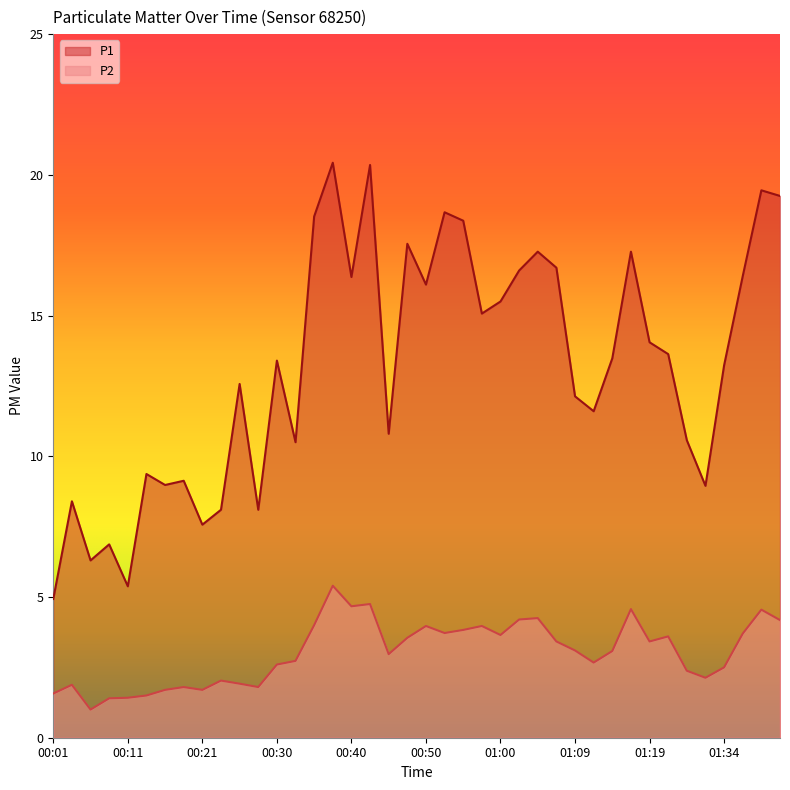

List the labels in order of P2 value, largest first.

00:38, 00:43, 00:40, 01:17, 01:39, 01:04, 01:02, 01:42, 00:35, 00:50, 00:57, 00:55, 00:52, 01:37, 01:00, 01:22, 00:47, 01:07, 01:19, 01:09, 01:14, 00:45, 00:33, 01:12, 00:30, 01:34, 01:24, 01:32, 00:23, 00:26, 00:04, 00:18, 00:28, 00:16, 00:21, 00:01, 00:13, 00:11, 00:09, 00:06